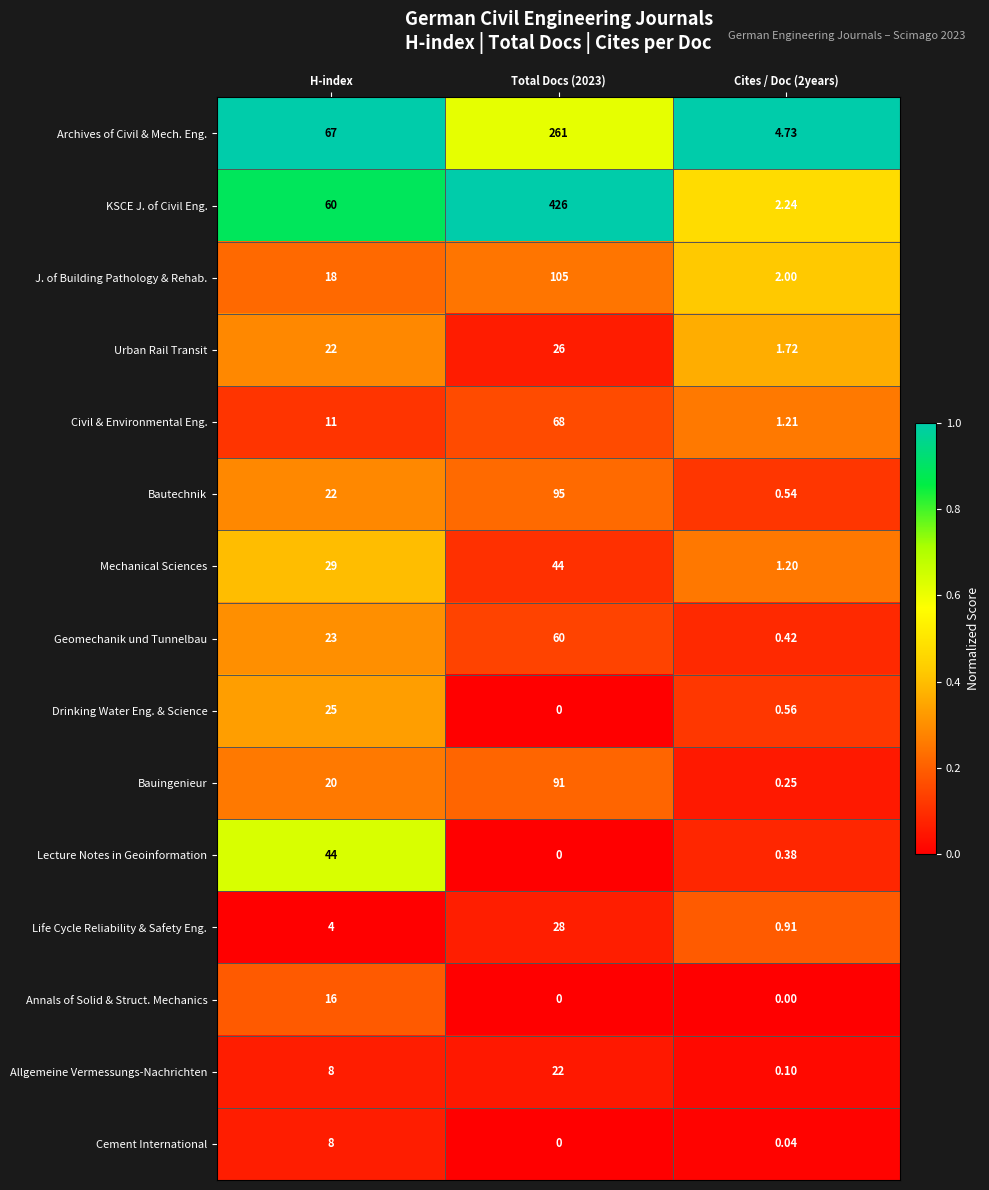

How many categories are shown in the chart?

3